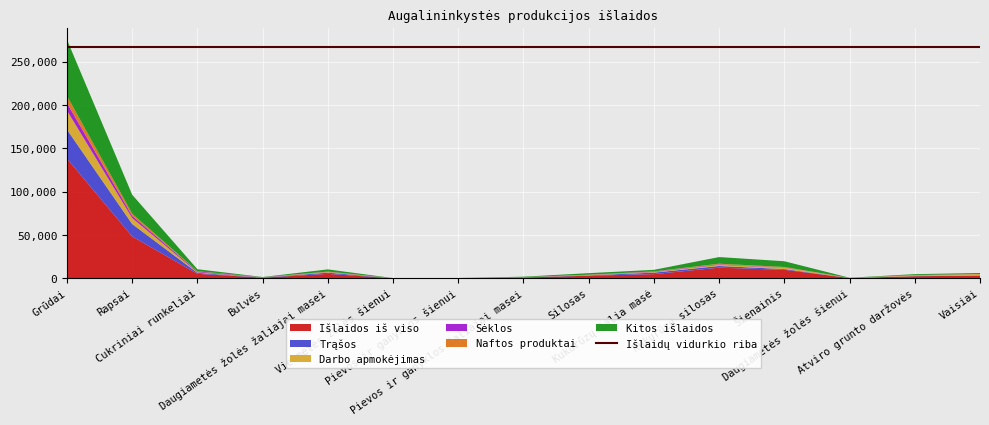

What is the highest value of the Išlaidos iš viso series?

138286.3